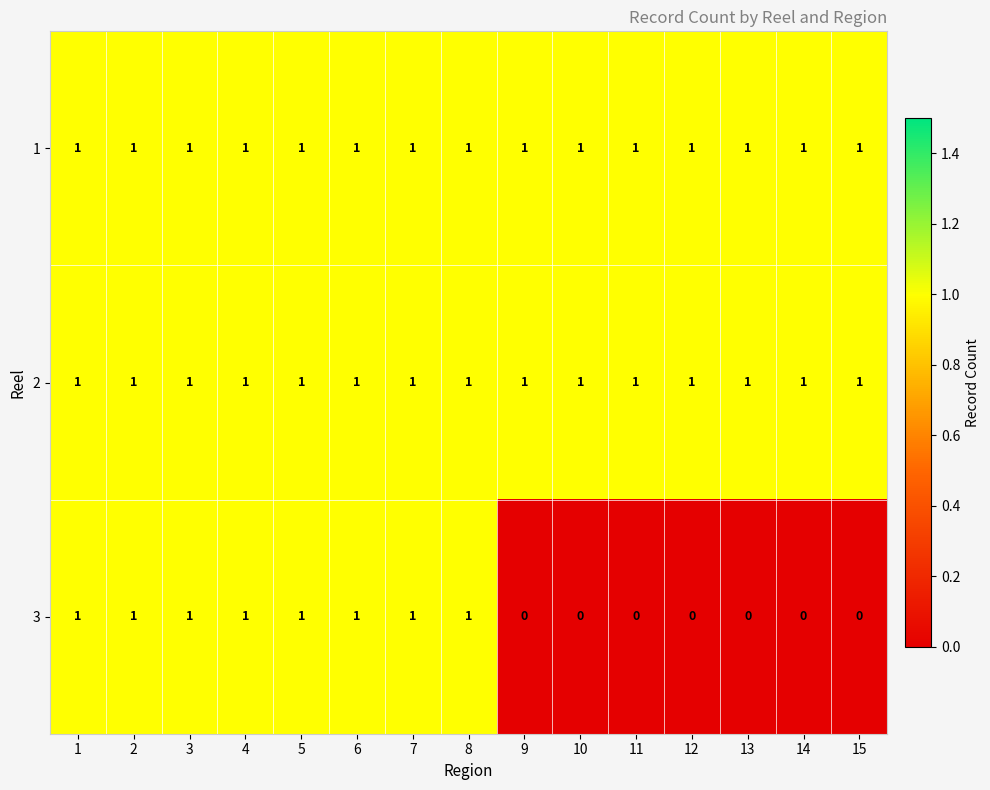

Which series has the widest spread of values?

3